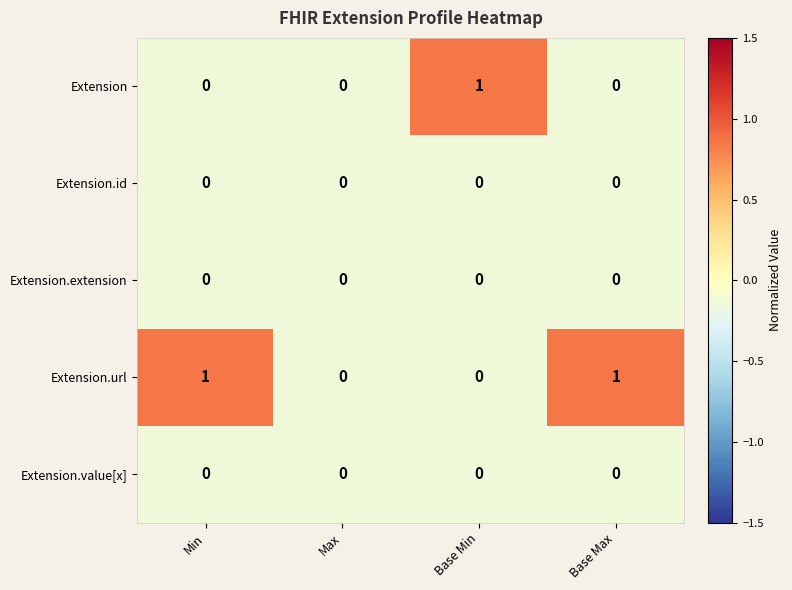

True or false: Extension.value[x] has a value of 0 at Min.

True